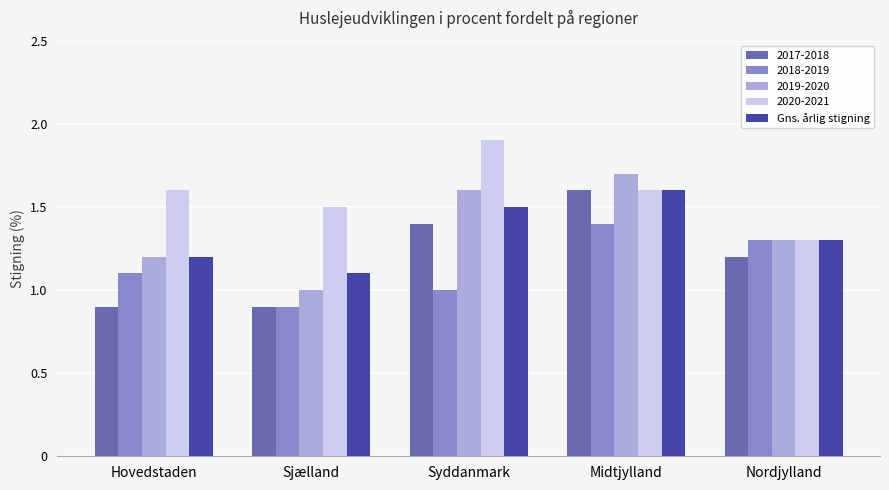

What is the difference between the second highest and second lowest values in the 2018-2019 series?

0.3